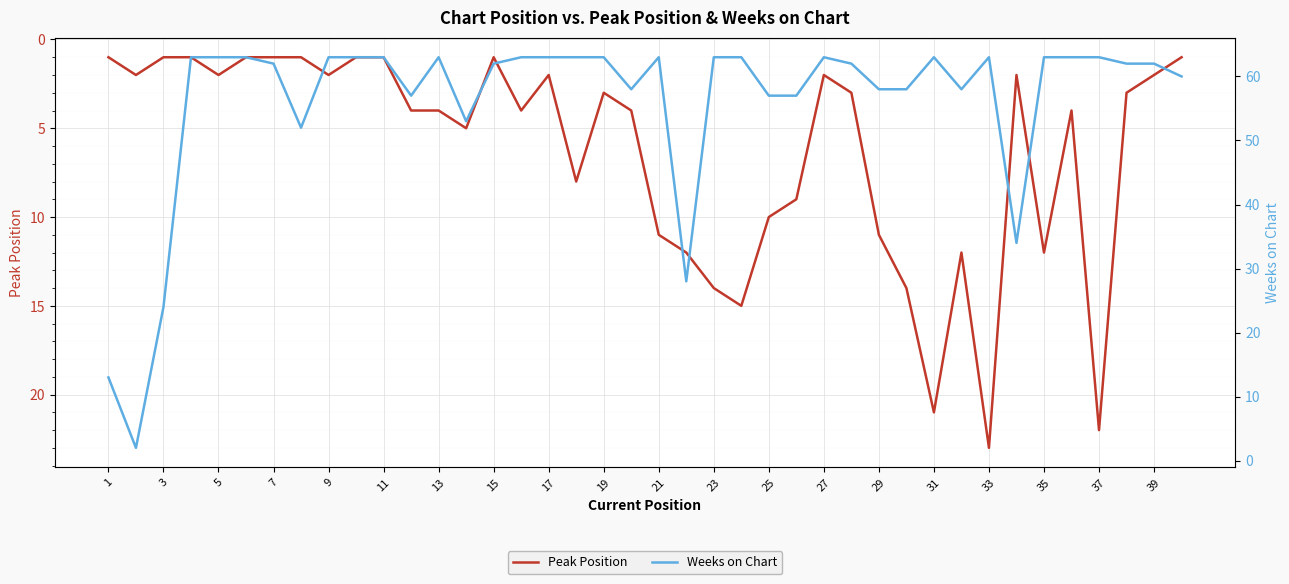

Rank the series by their maximum value, from lowest to highest.

Peak Position, Weeks on Chart